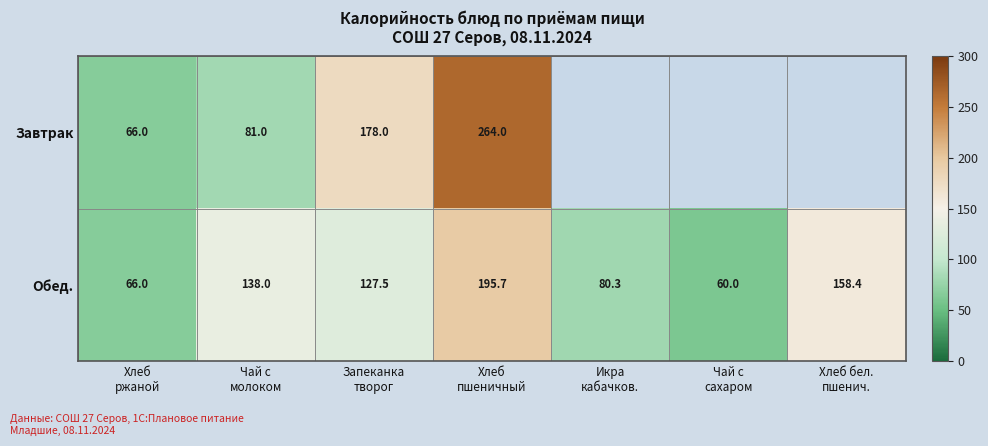

At how many categories does at least one series exceed 207?

1